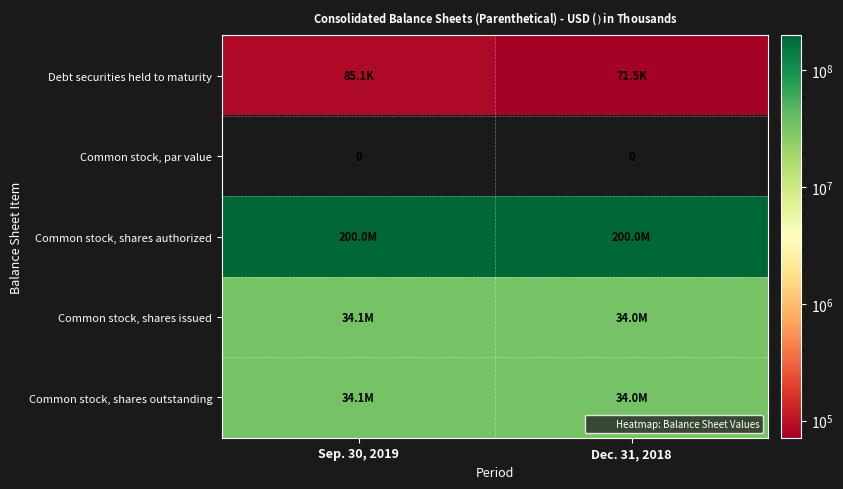

Which series has the largest range (max minus min)?

Common stock, shares issued